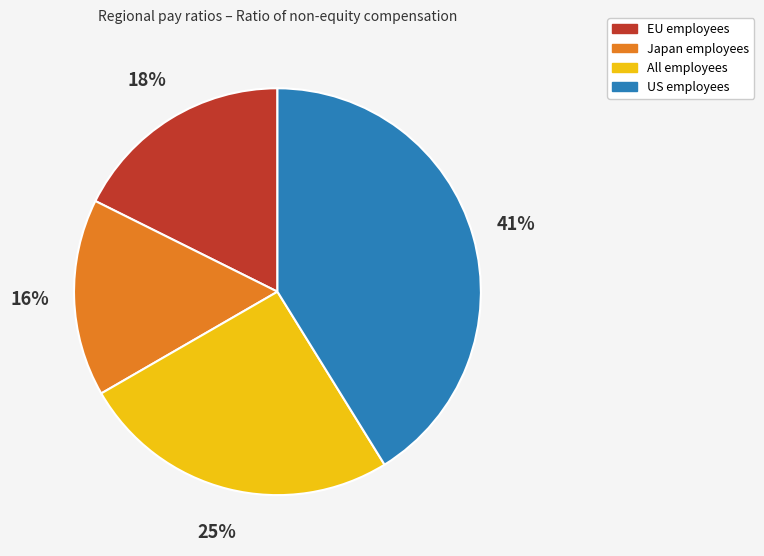

True or false: EU employees accounts for 18% of the total.

True